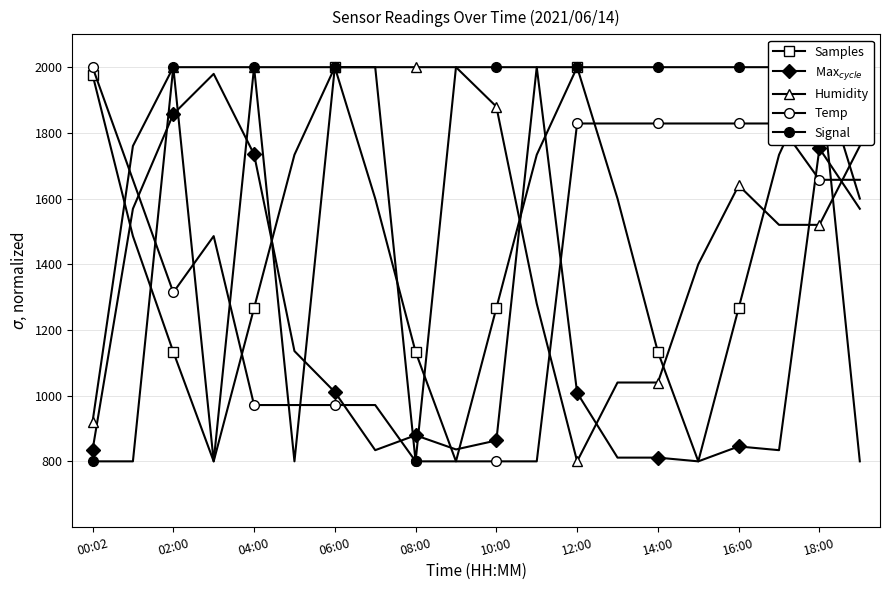

Reading left to right, extract all data points from this chart.

Samples: 1977.5	1485.7	1133.3	800.0	1266.7	1733.3	2000.0	1600.0	1133.3	800.0	1266.7	1733.3	2000.0	1600.0	1133.3	800.0	1266.7	1733.3	2000.0	1600.0
Max$_{cycle}$: 834.0	1569.0	1857.1	1979.6	1734.6	1135.7	1011.0	834.0	879.4	836.3	863.5	2000.0	1008.7	811.3	811.3	800.0	845.4	834.0	1752.7	1569.0
Humidity: 920.0	1760.0	2000.0	2000.0	2000.0	2000.0	2000.0	2000.0	2000.0	2000.0	1880.0	1280.0	800.0	1040.0	1040.0	1400.0	1640.0	1520.0	1520.0	1760.0
Temp: 2000.0	1657.1	1314.3	1485.7	971.4	971.4	971.4	971.4	800.0	800.0	800.0	800.0	1828.6	1828.6	1828.6	1828.6	1828.6	1828.6	1657.1	1657.1
Signal: 800.0	800.0	2000.0	800.0	2000.0	800.0	2000.0	2000.0	800.0	2000.0	2000.0	2000.0	2000.0	2000.0	2000.0	2000.0	2000.0	2000.0	2000.0	800.0